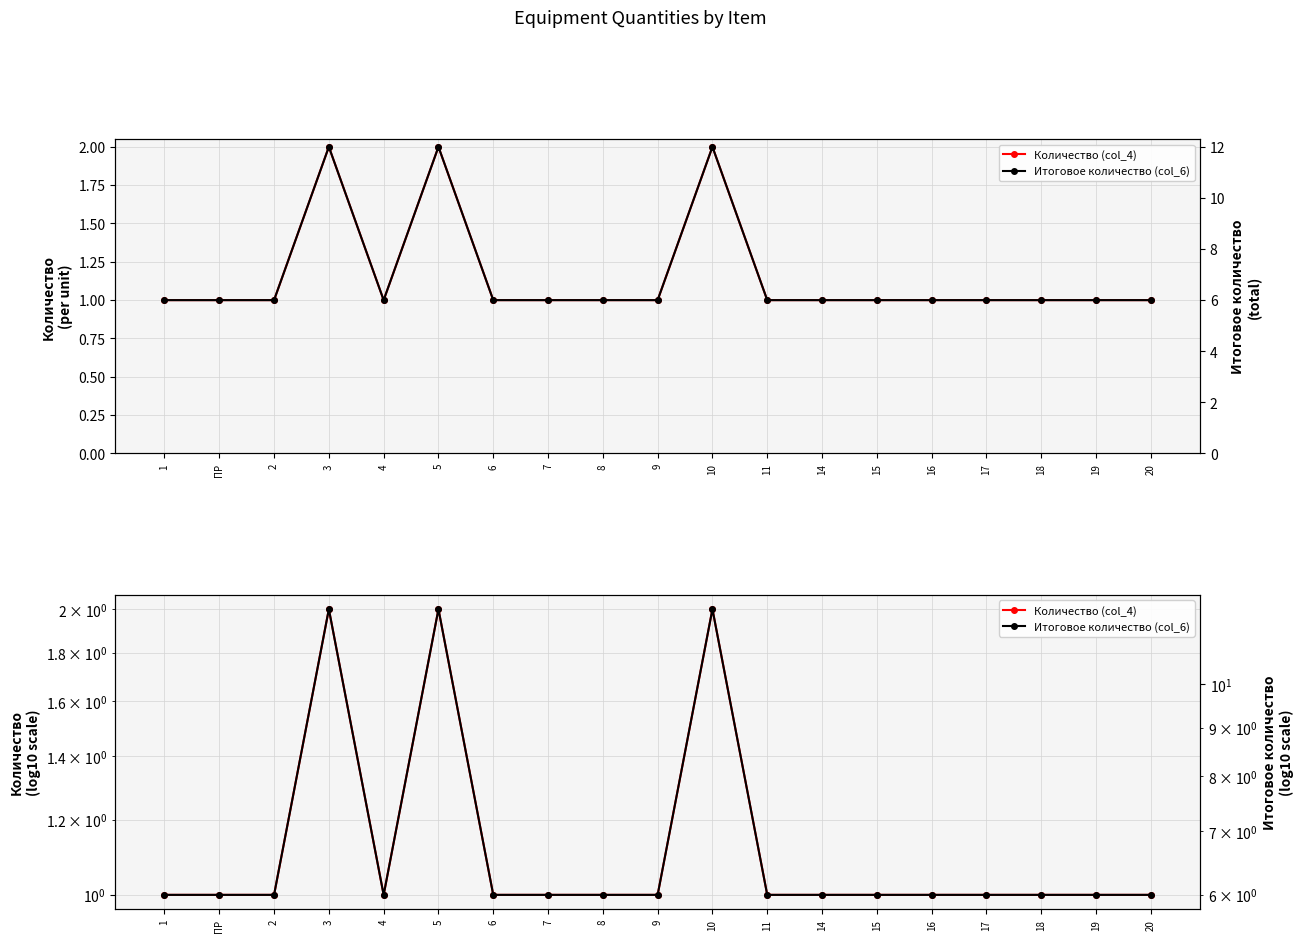

What are all the series names shown in the legend?

Количество (col_4), Итоговое количество (col_6)